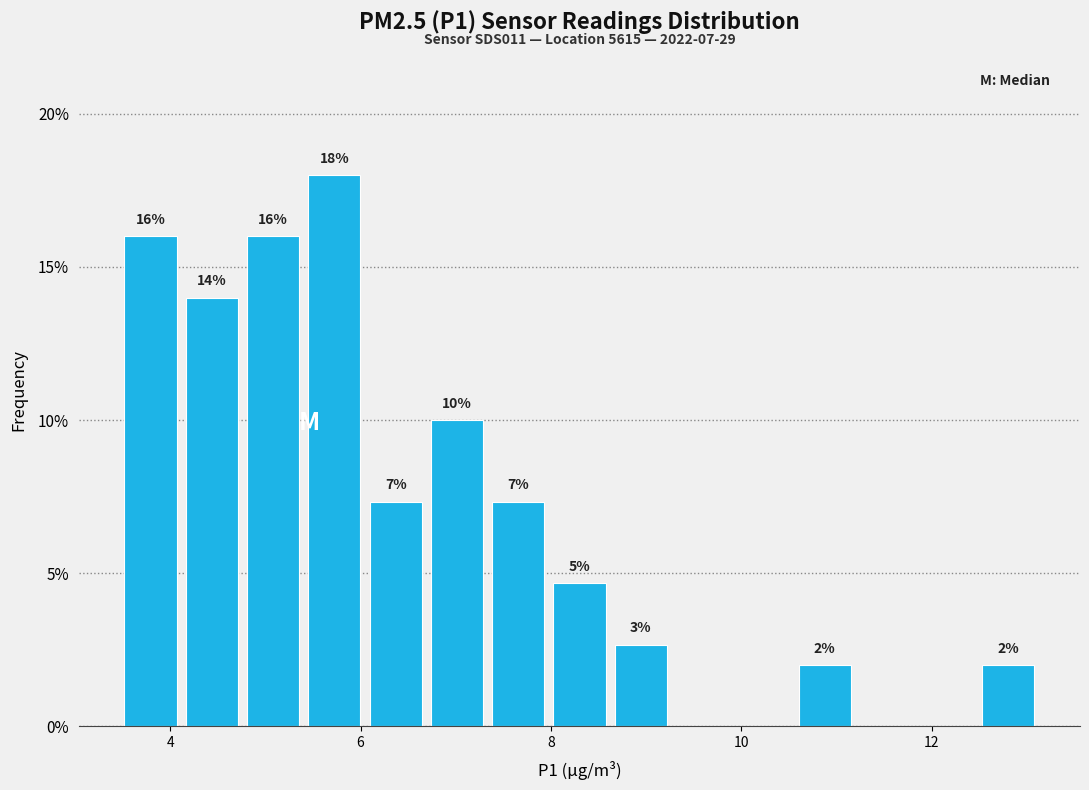

Read against the x-axis, roughly where is the centre of the tallest bar?

5.8